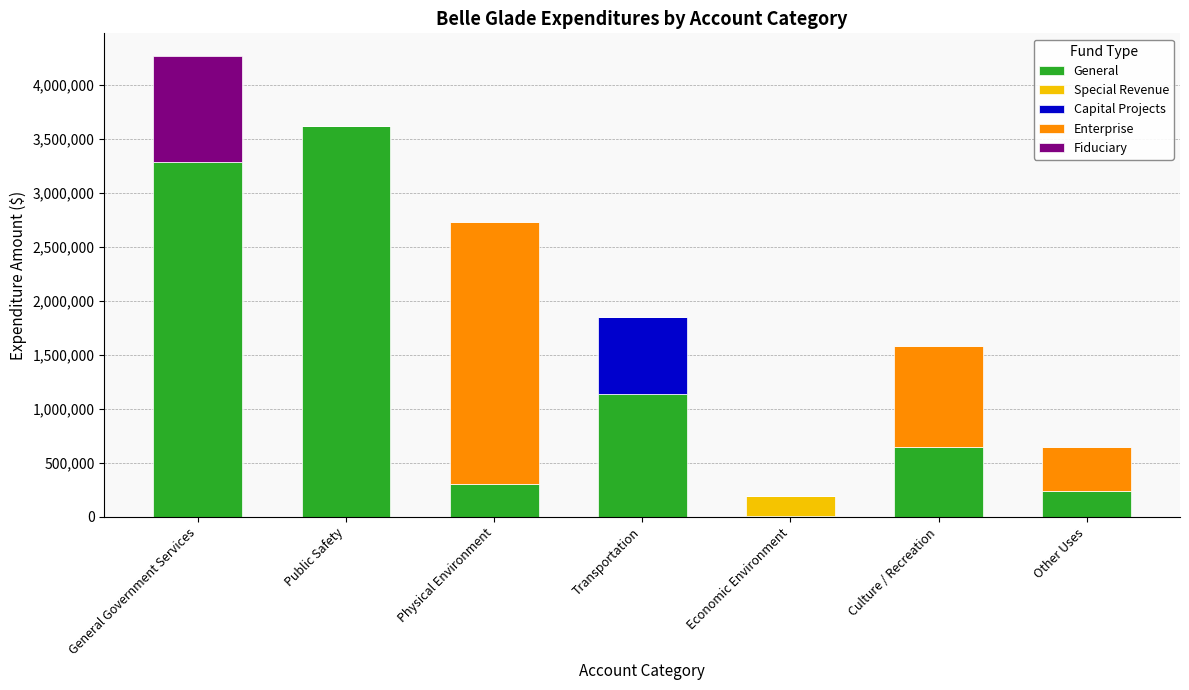

Which series changed the most between General Government Services and Economic Environment?

General